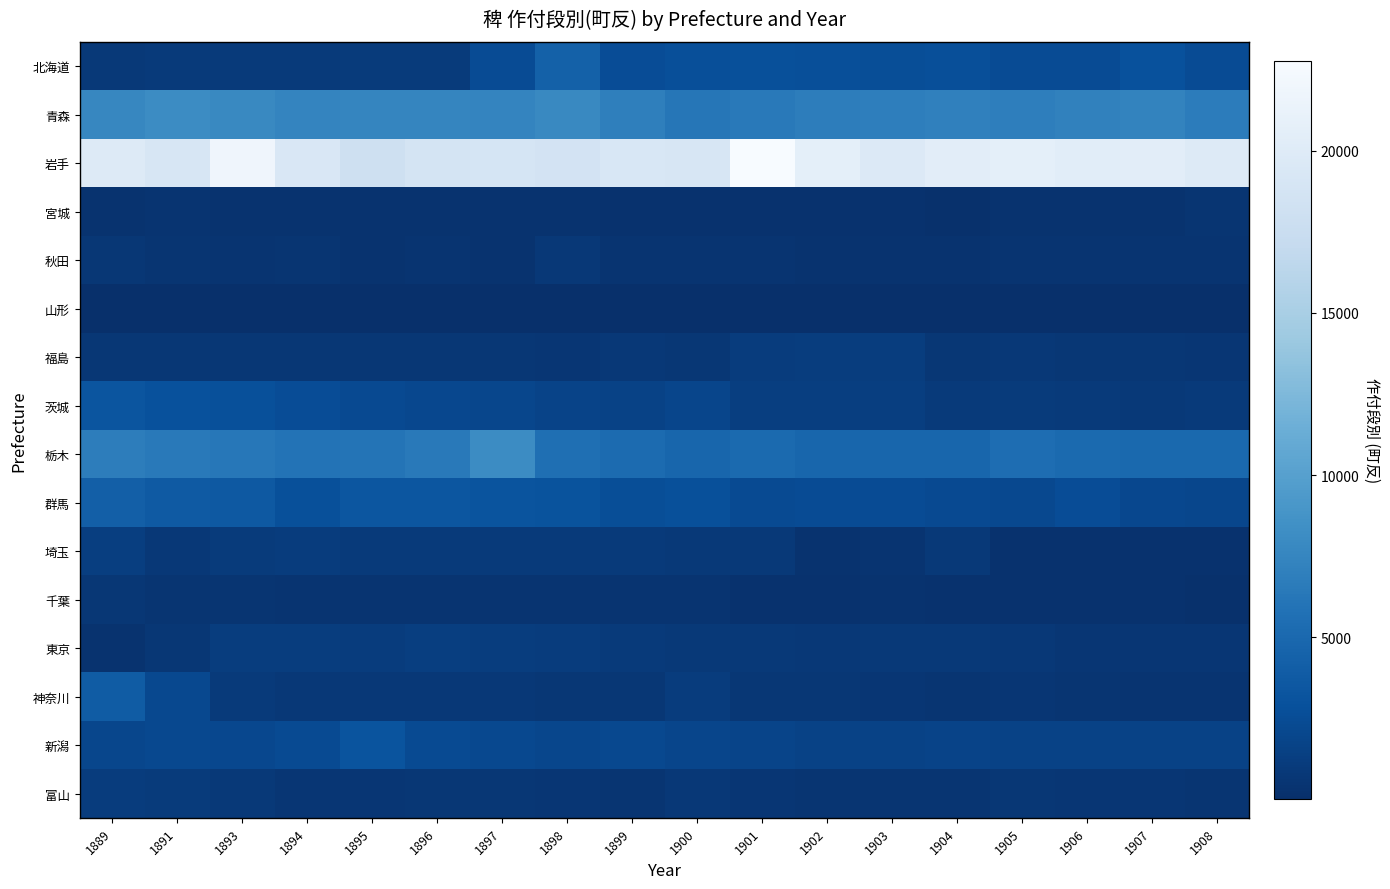

Count the number of categories in the chart.

18